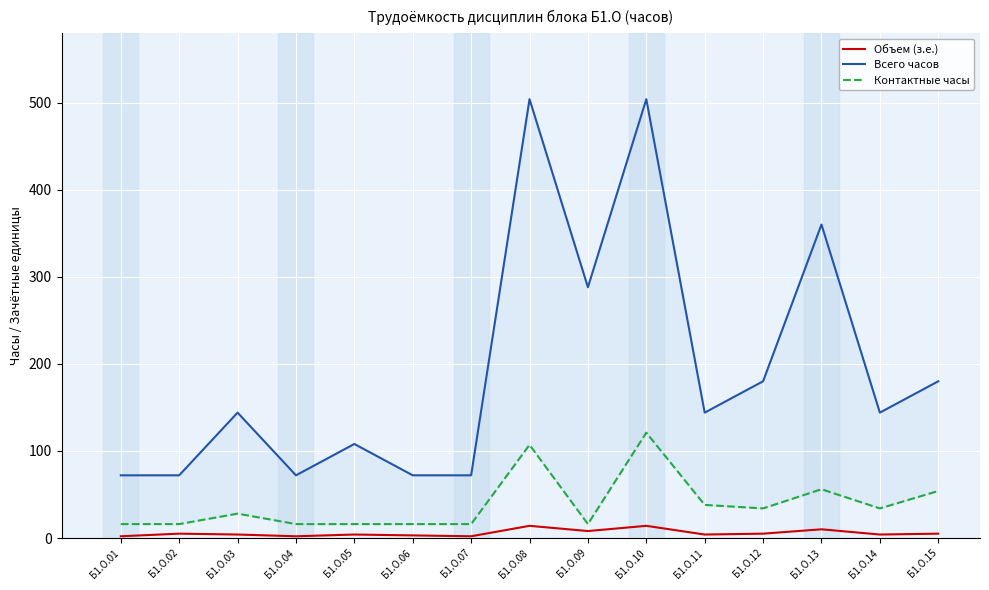

Between Б1.О.03 and Б1.О.14, which is larger?

Б1.О.03